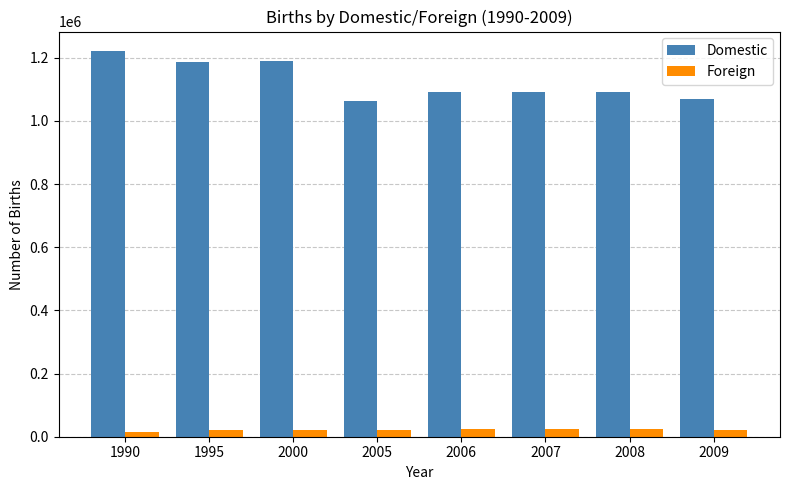

Is the value of Domestic at 2007 greater than the value of Foreign at 2005?

Yes